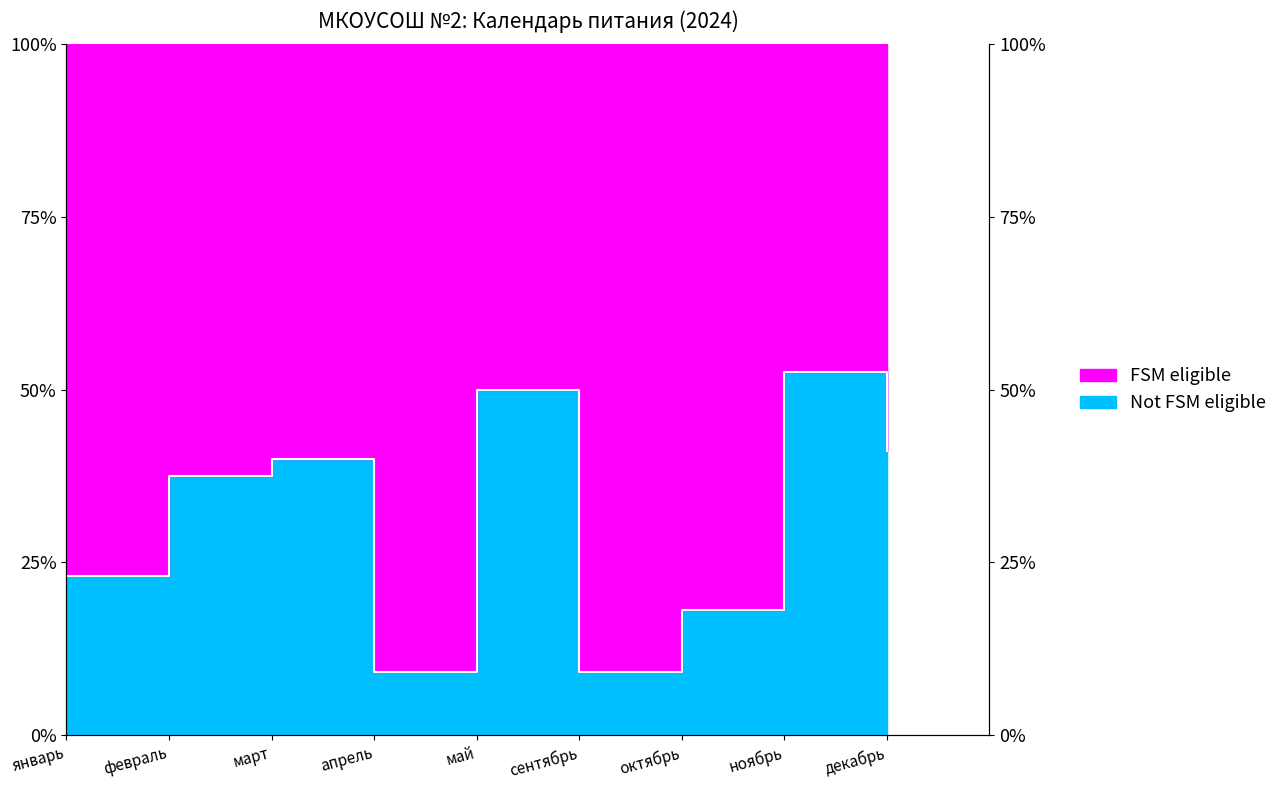

Between октябрь and январь, which is larger?

январь